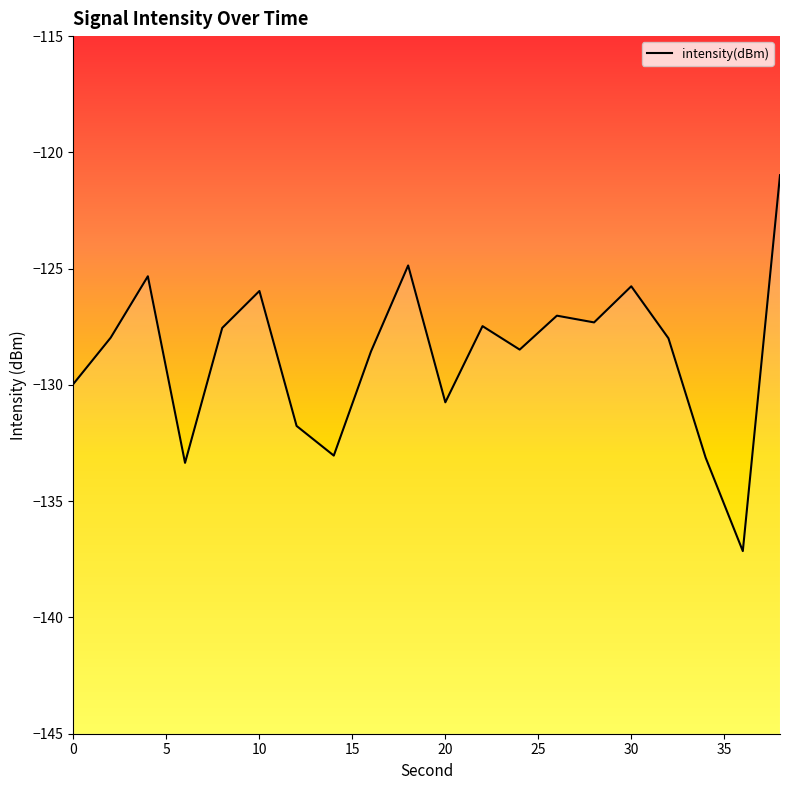

Is it true that the value at 35 is -71.4?

False